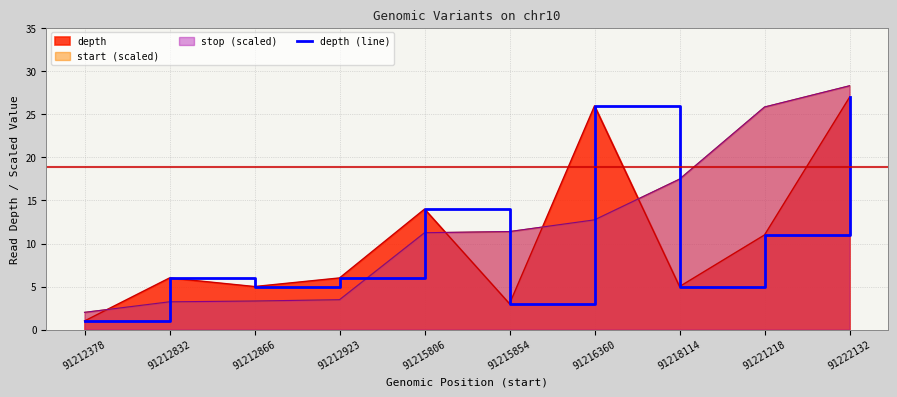

The value at 91212378 is 1. True or false?

True